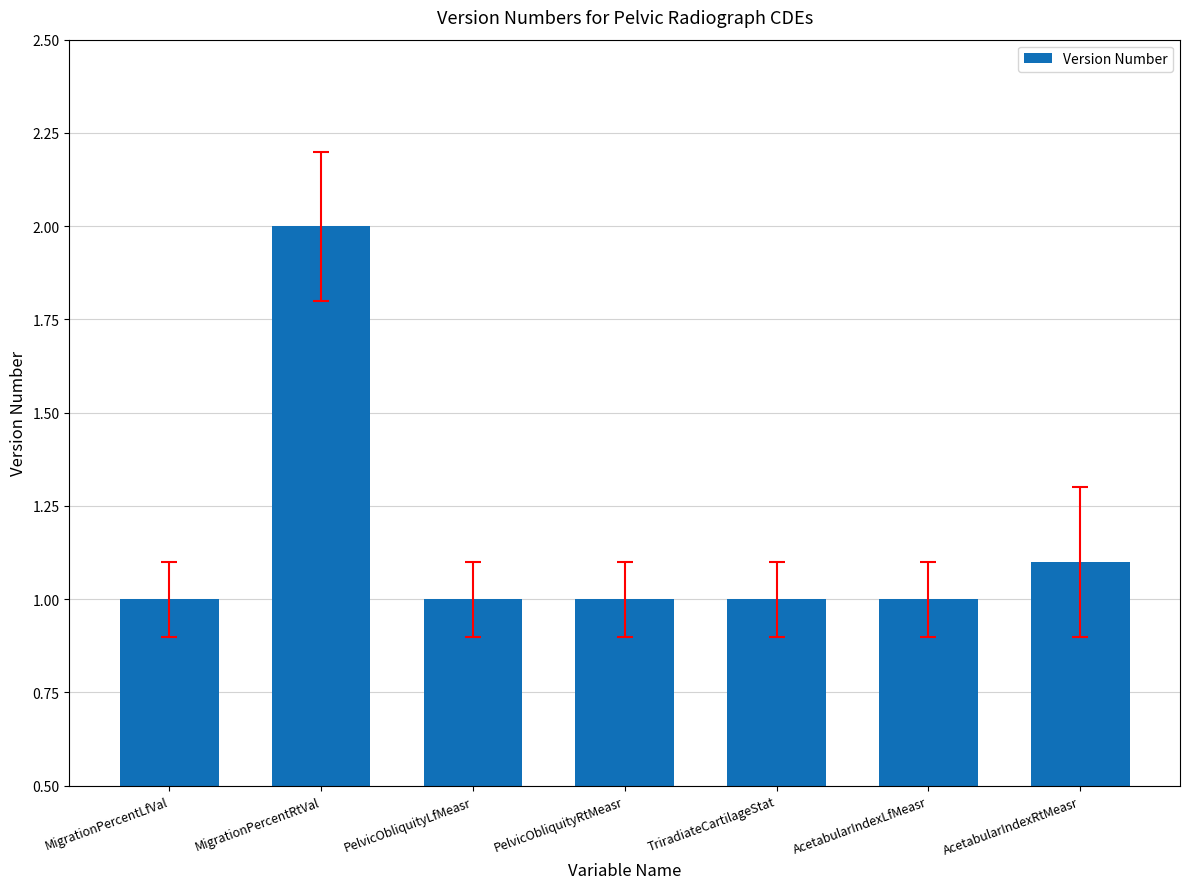

What is the difference between the values at MigrationPercentRtVal and PelvicObliquityRtMeasr?

1.0